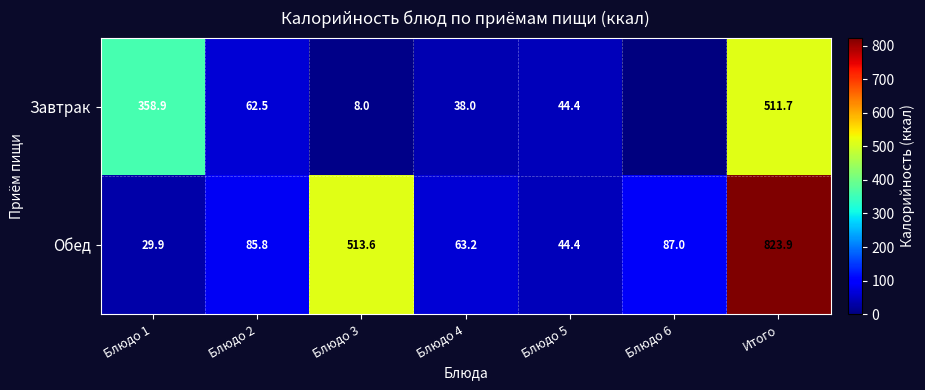

How many values in the Обед series are below 85?

3